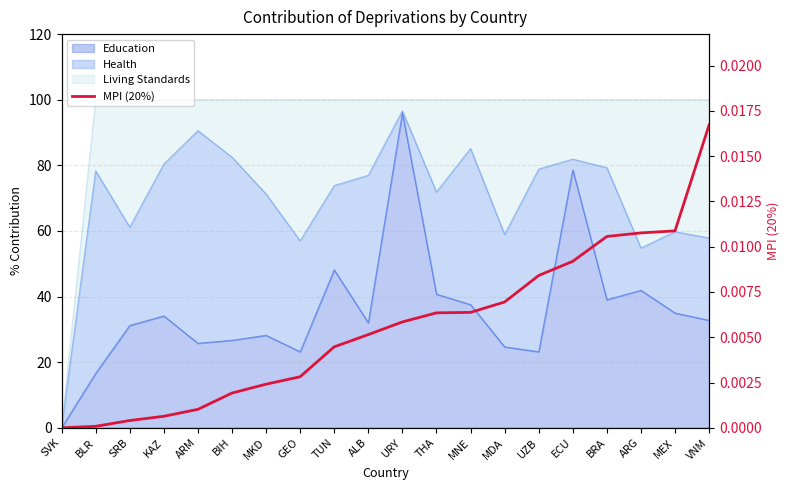

Where is the data nearest to the value 0?

SVK